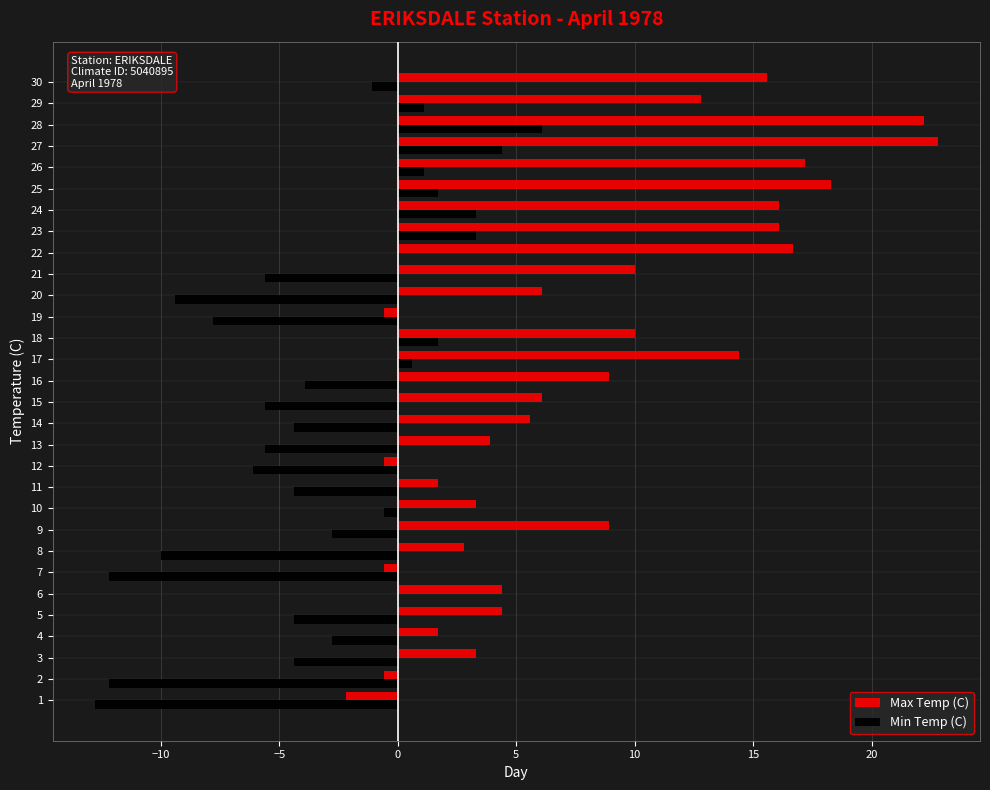

How many values in the Min Temp (C) series exceed -2?

13